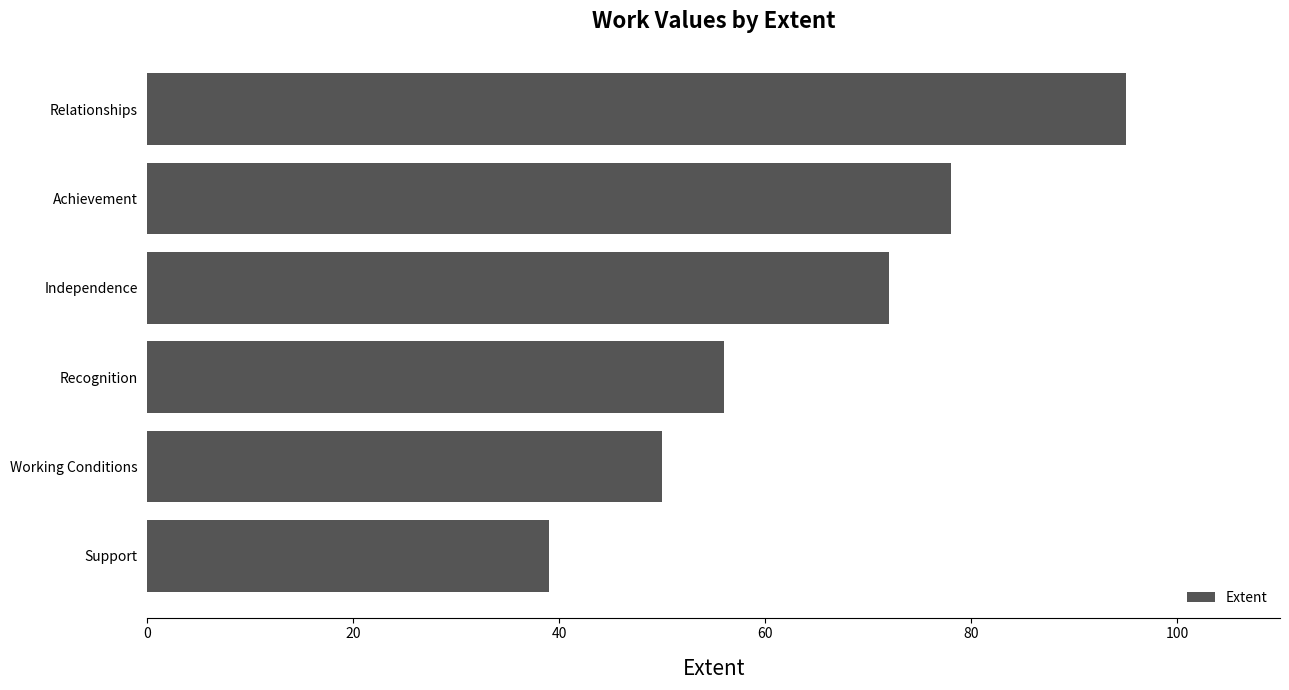

Is it true that the value at Working Conditions is 50?

True